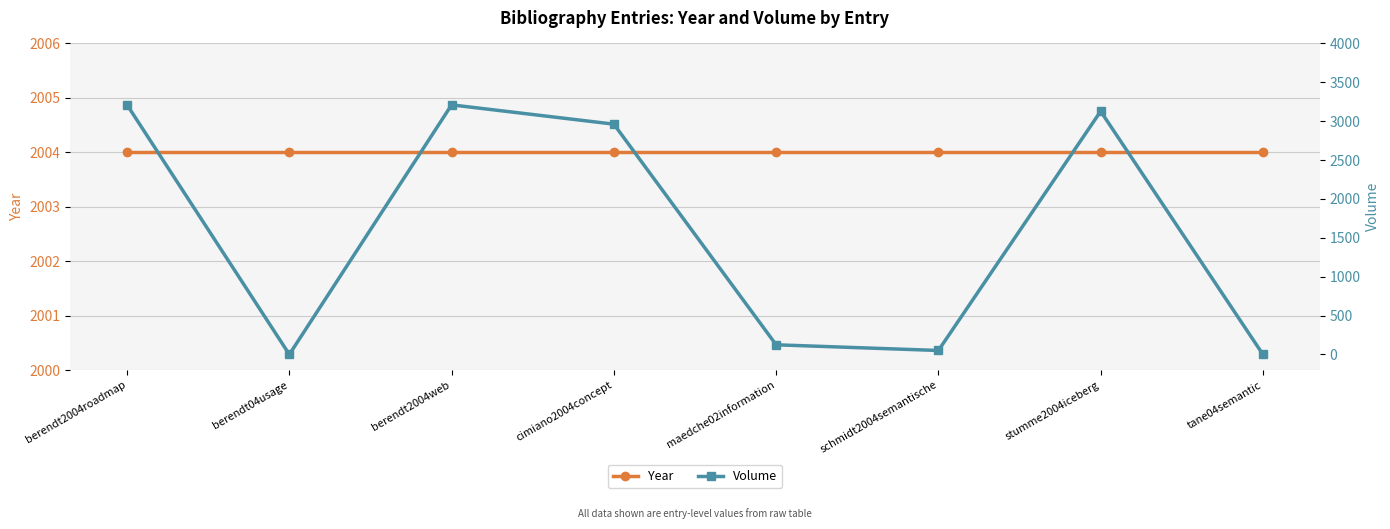

How many data points in Volume are less than 2961?

4